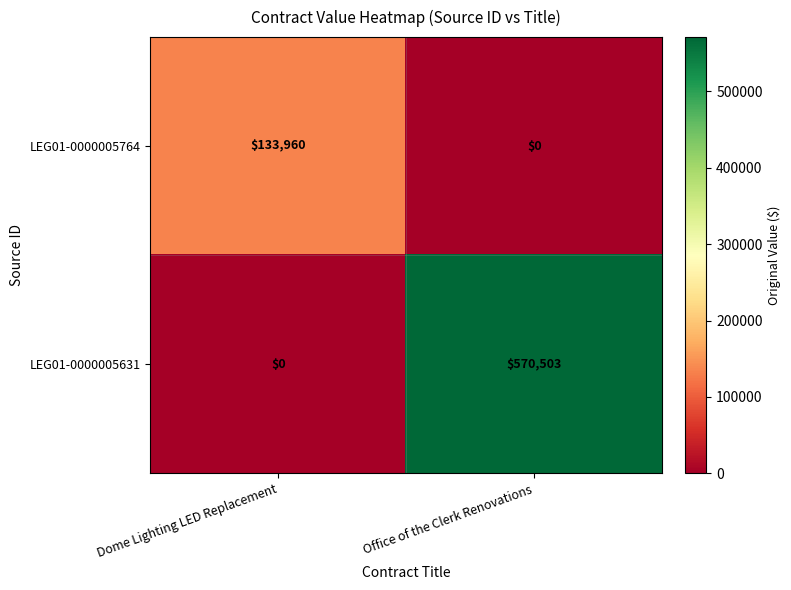

At how many categories does at least one series exceed 480961?

1